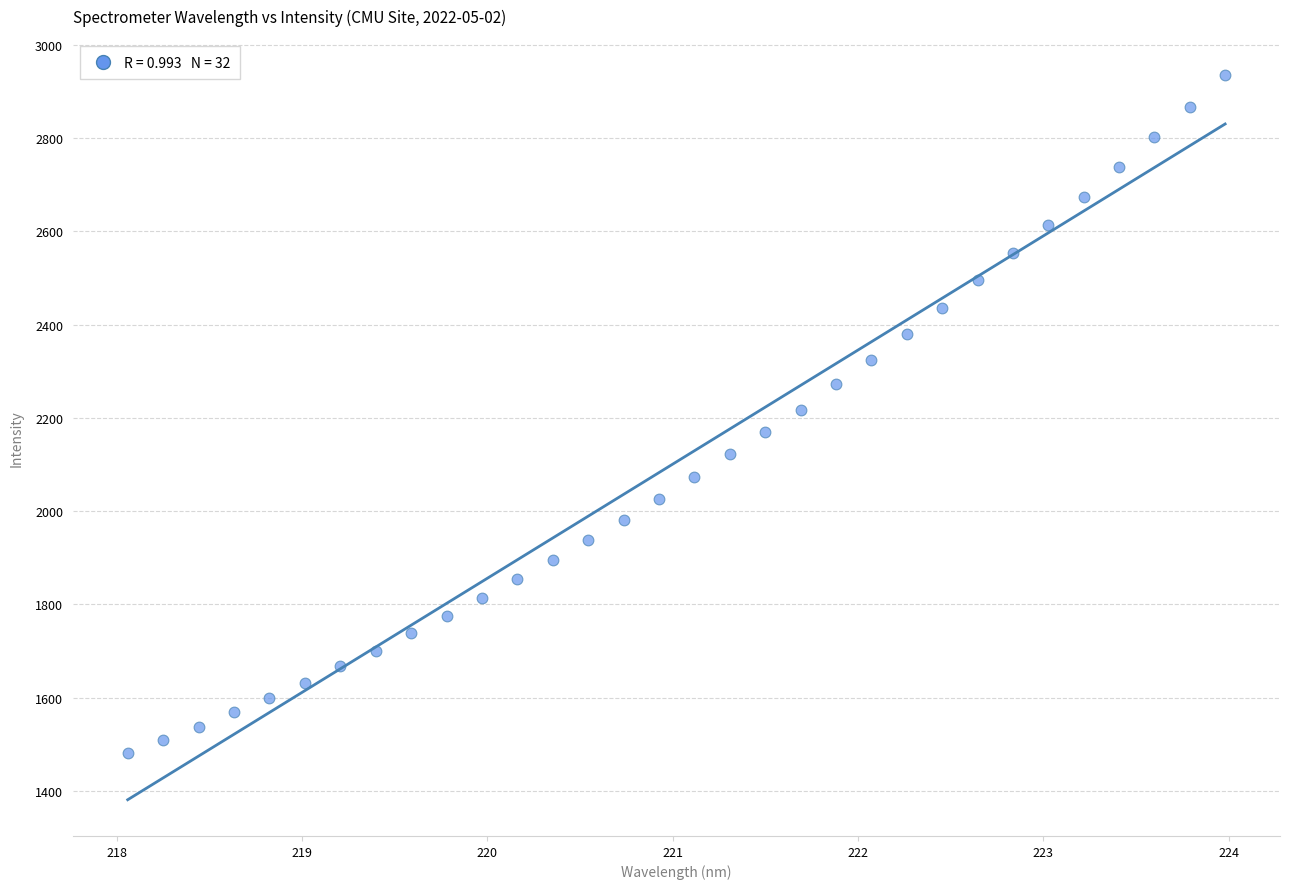

What is the range of X values (max minus min)?

5.9